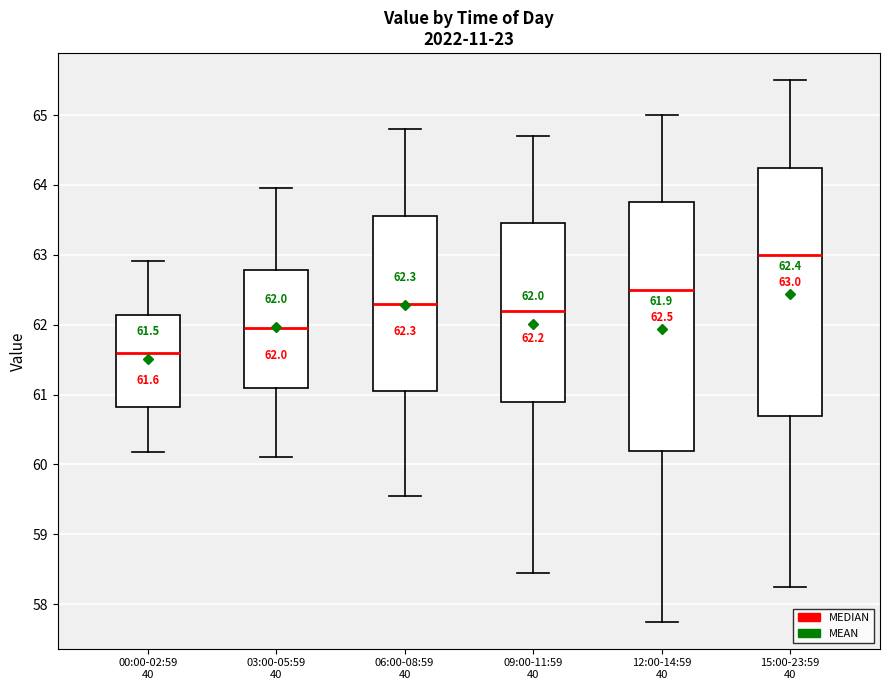

Which box's median line is the lowest?

00:00-02:59 40